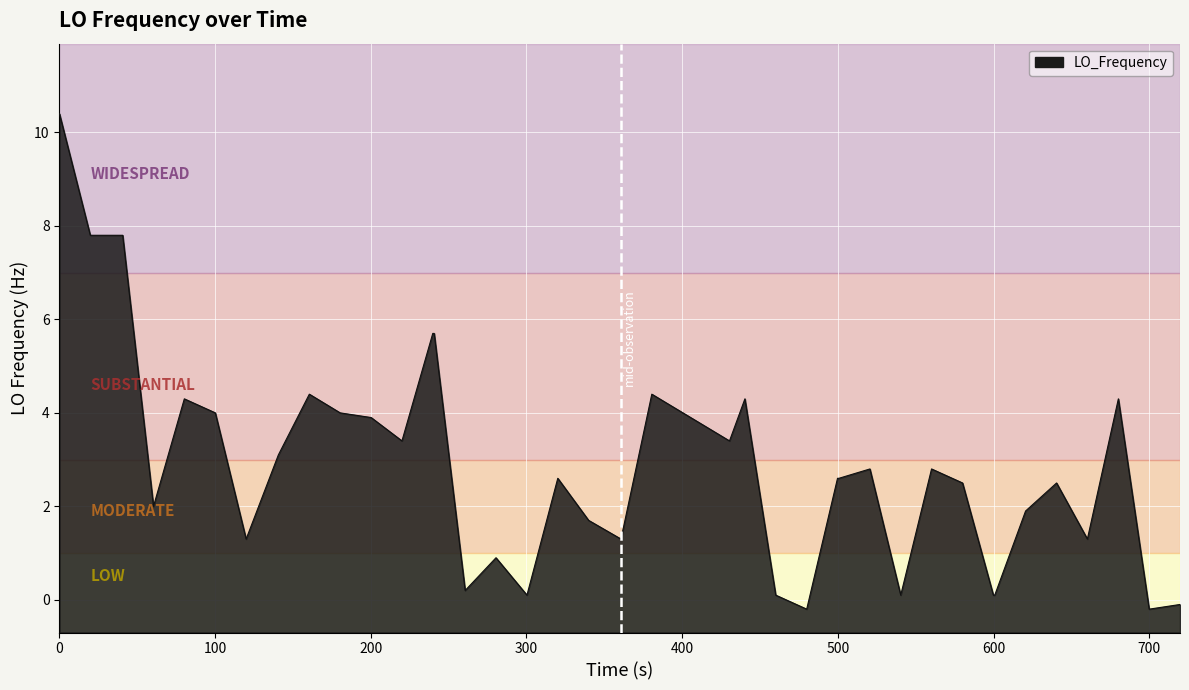

Reading left to right, list all the values displayed in this chart.

10.4	7.8	7.8	7.8	2.0	4.3	4.0	1.3	3.1	4.4	4.0	3.9	3.4	5.7	5.7	0.2	0.9	0.1	2.6	1.7	1.3	4.4	3.4	4.3	0.1	-0.2	2.6	2.6	2.8	0.1	2.8	2.5	0.1	0.1	1.9	2.5	1.3	4.3	-0.2	-0.1